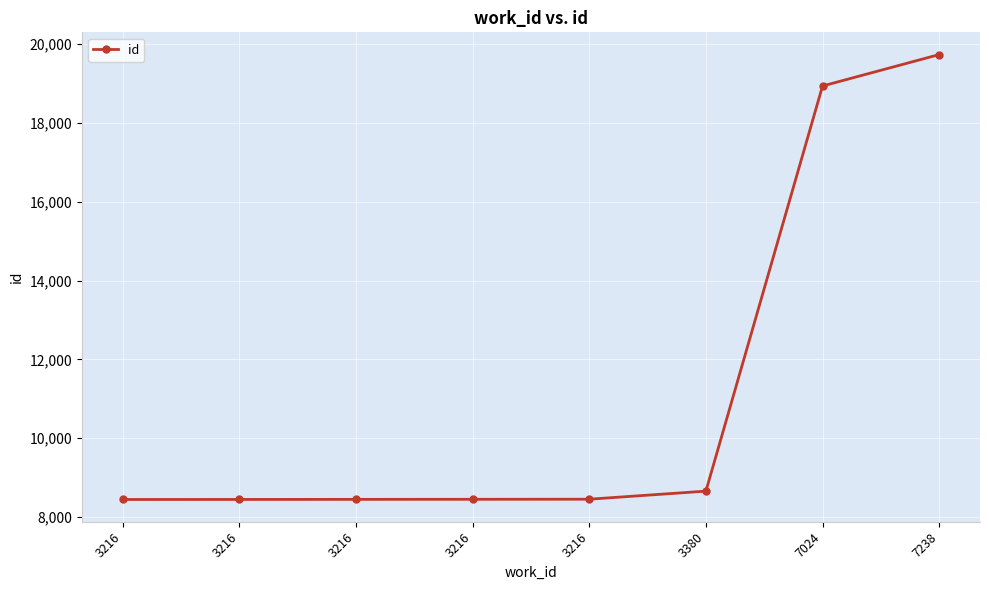

How many lines are shown in the chart?

1